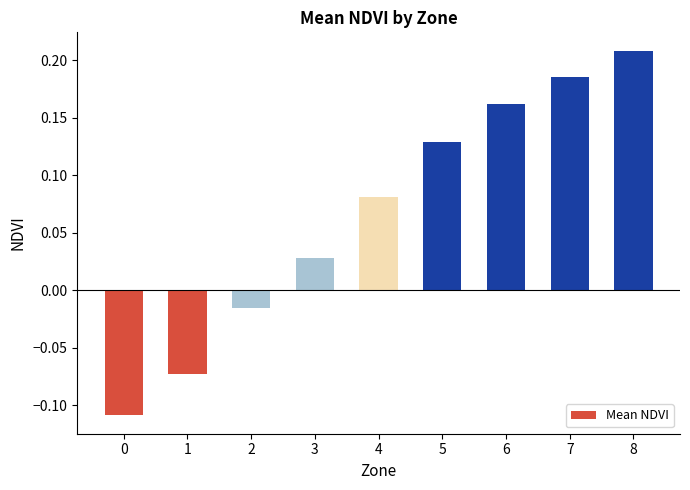

How many categories are shown in the chart?

9